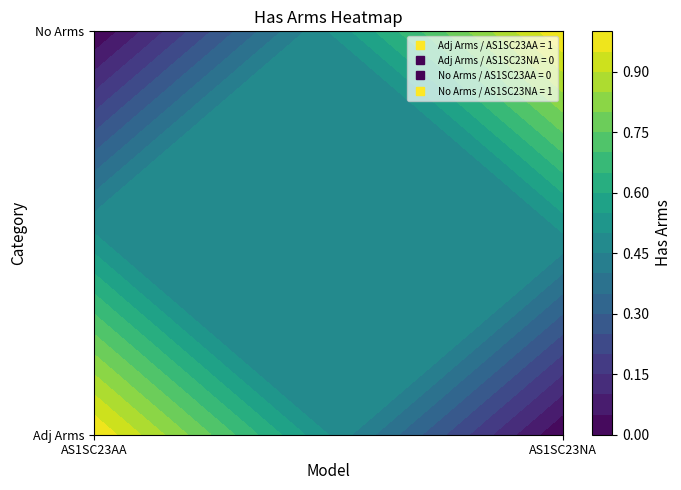

What is the highest value of the Adj Arms series?

1